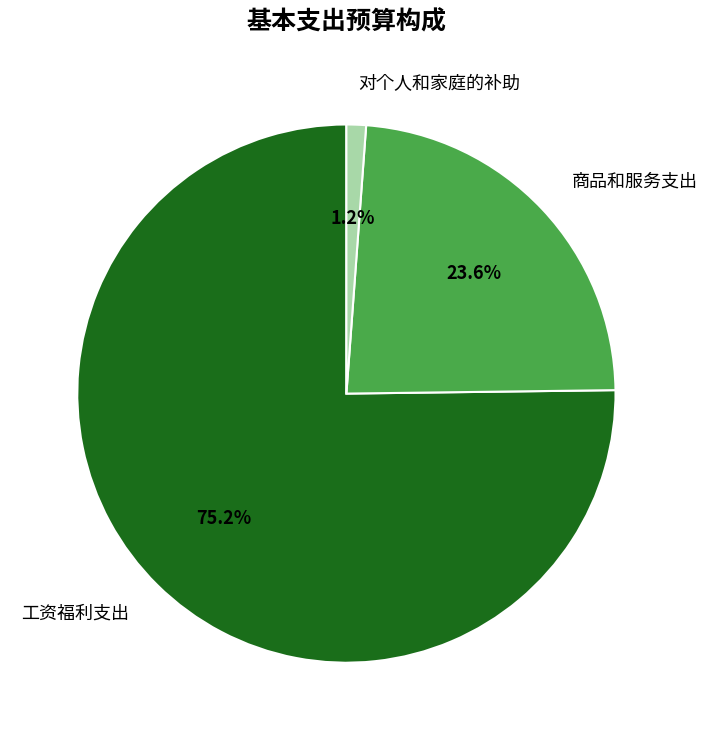

To the nearest percent, what portion does 商品和服务支出 represent?

24%